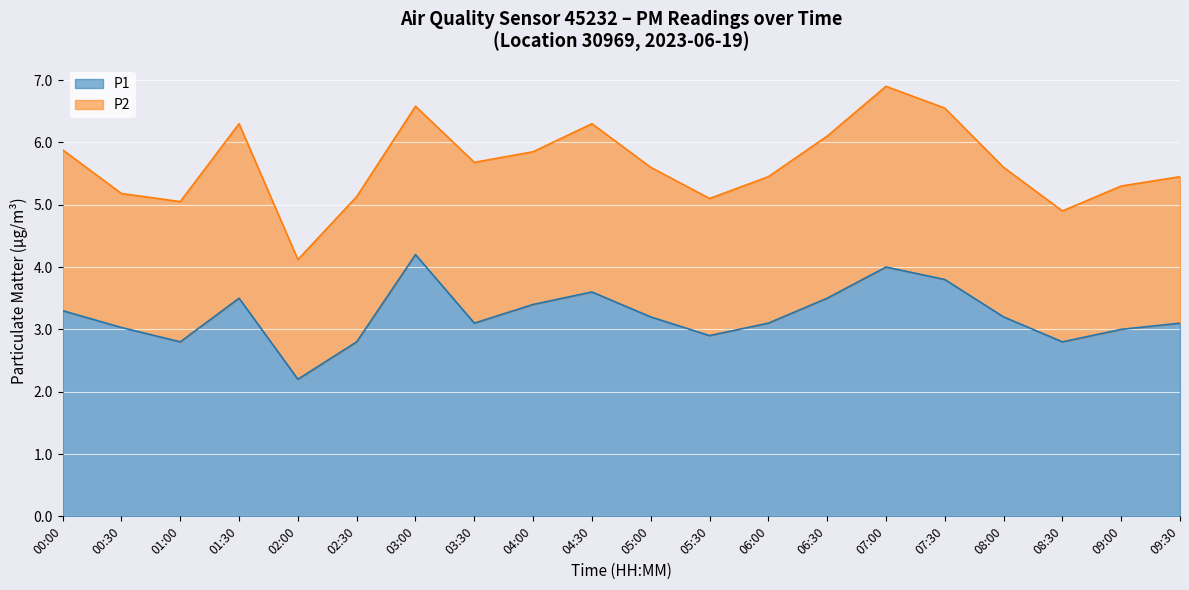

Which has a higher value, 04:00 or 05:00?

04:00